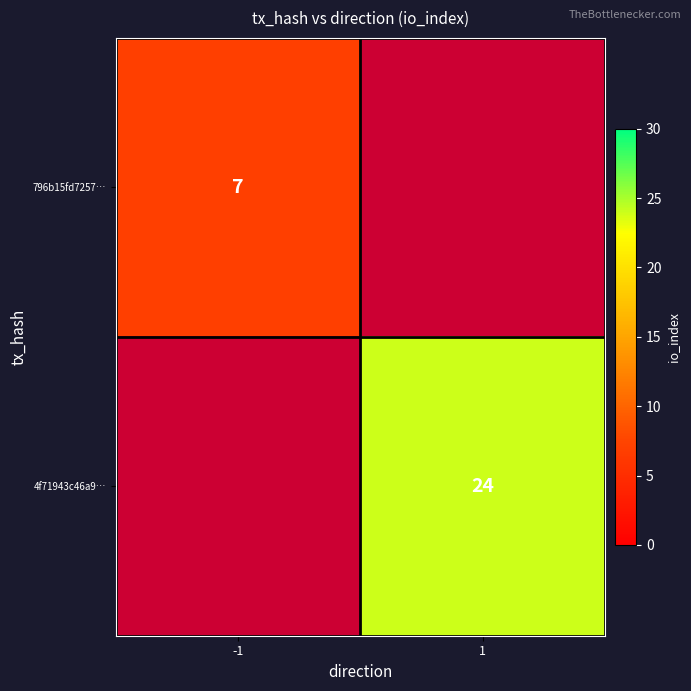

Is the value of 796b15fd7257… at -1 greater than the value of 4f71943c46a9… at 1?

No